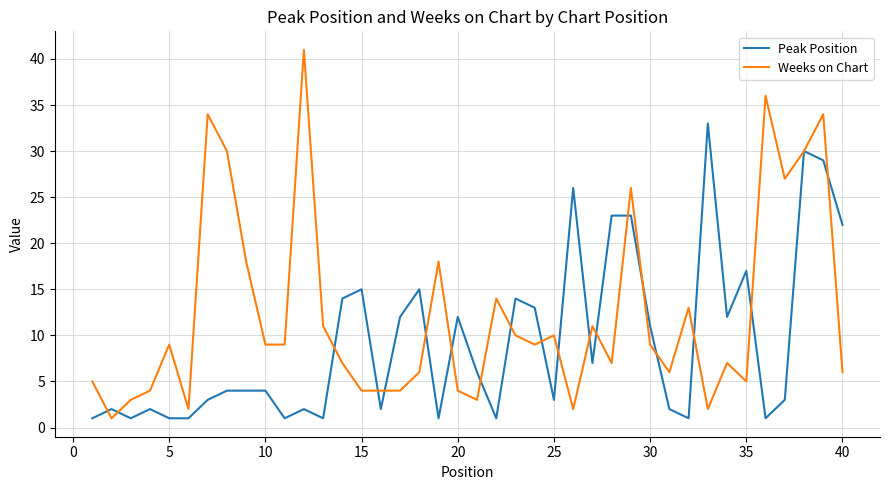

List the series in order of their overall mean, highest first.

Weeks on Chart, Peak Position